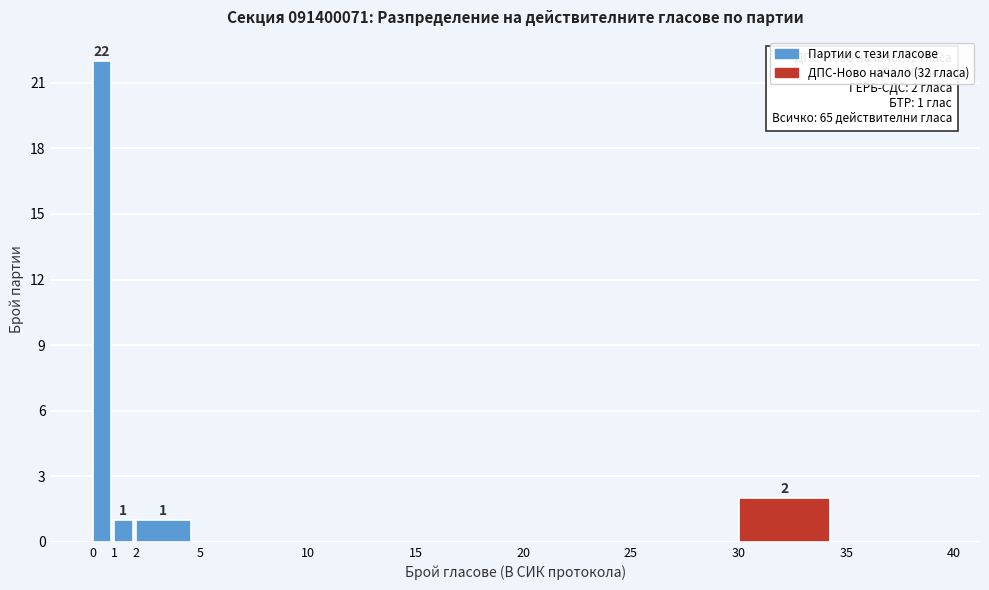

Which range on the x-axis has the tallest bar?

0 to 1